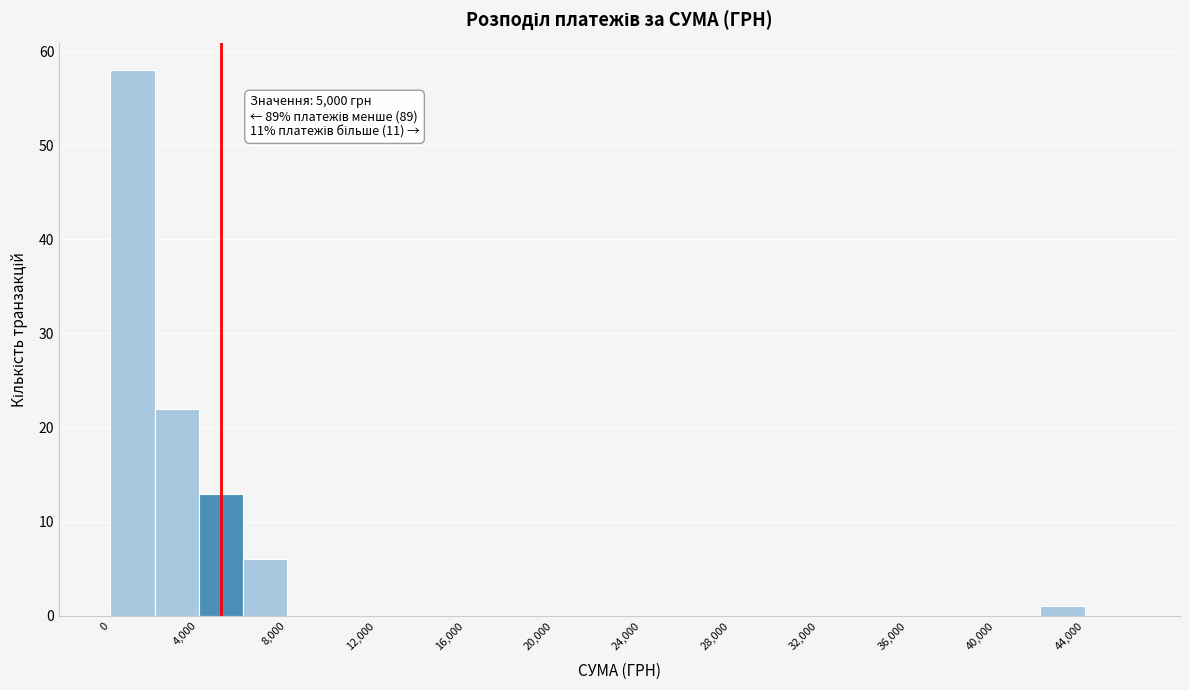

Which range on the x-axis has the tallest bar?

0 to 2000